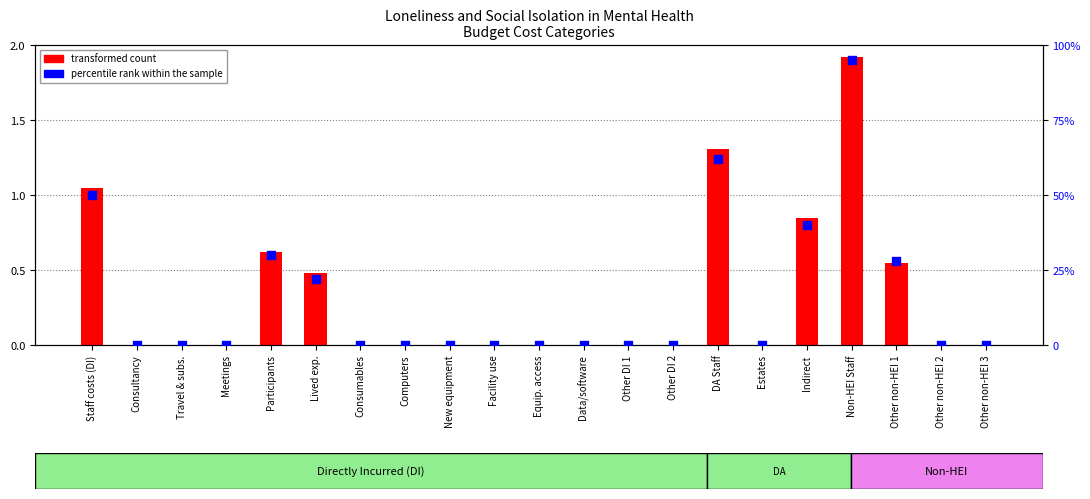

What are all the series names shown in the legend?

transformed count, percentile rank within the sample